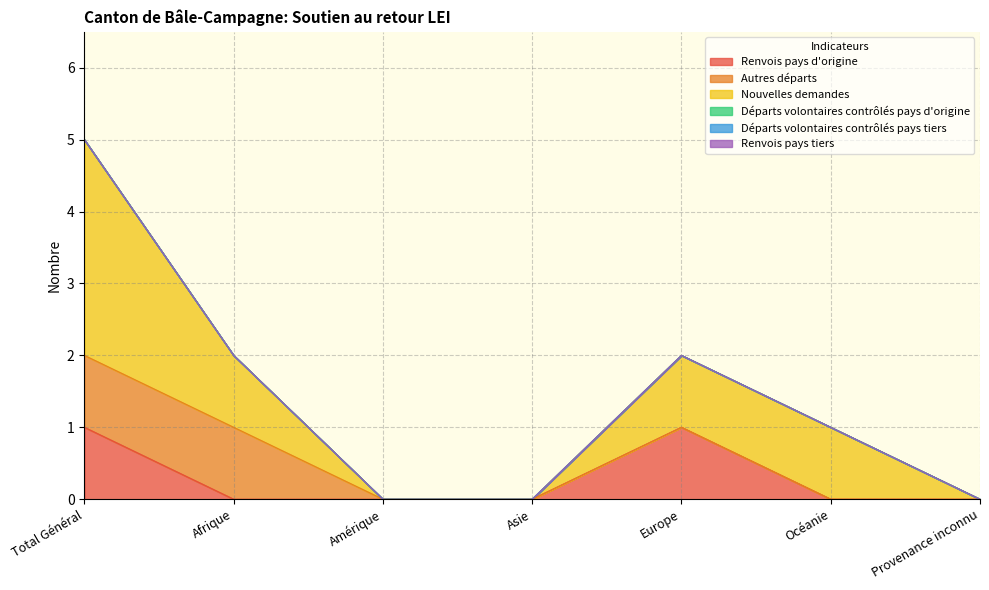

How many positive values does the Renvois pays d'origine series have?

2